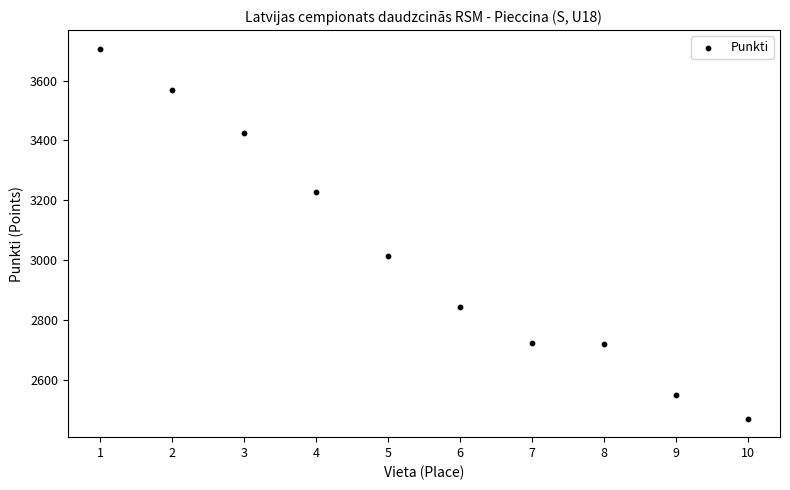

What Y value in the scatter plot is closest to 3088?

3014